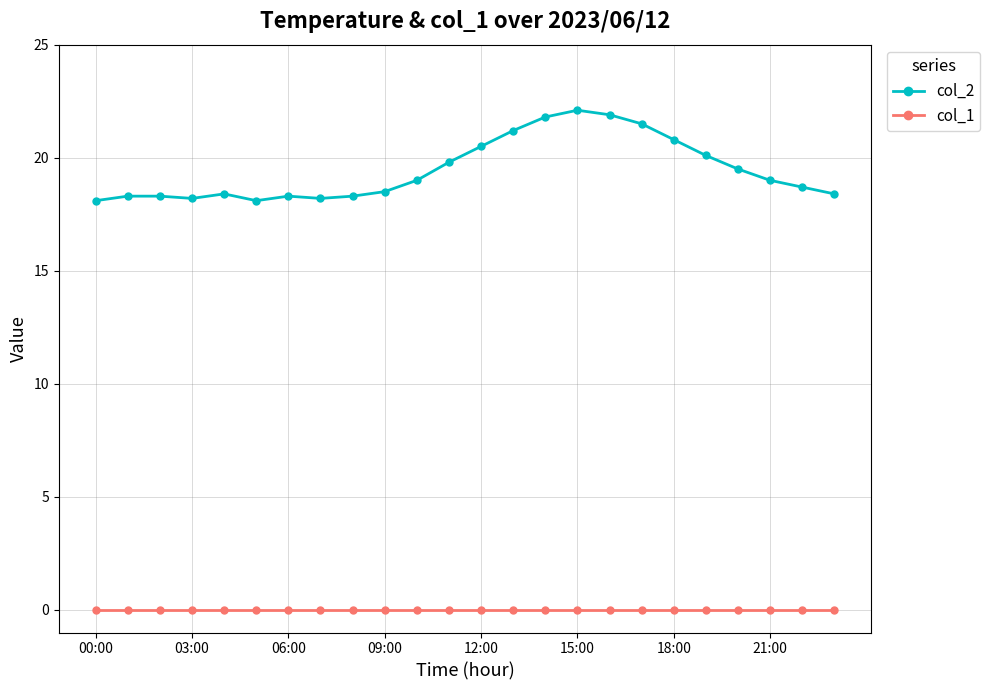

What is the value of the col_2 point at the 8th from the left?

18.2